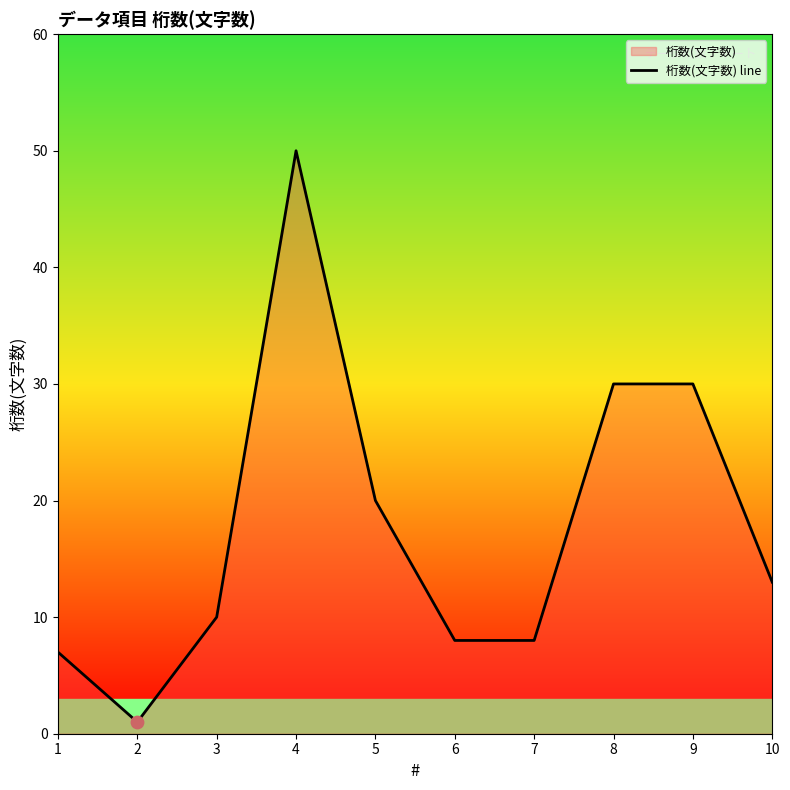

What is the ratio of the value at 3 to the value at 1?

1.4